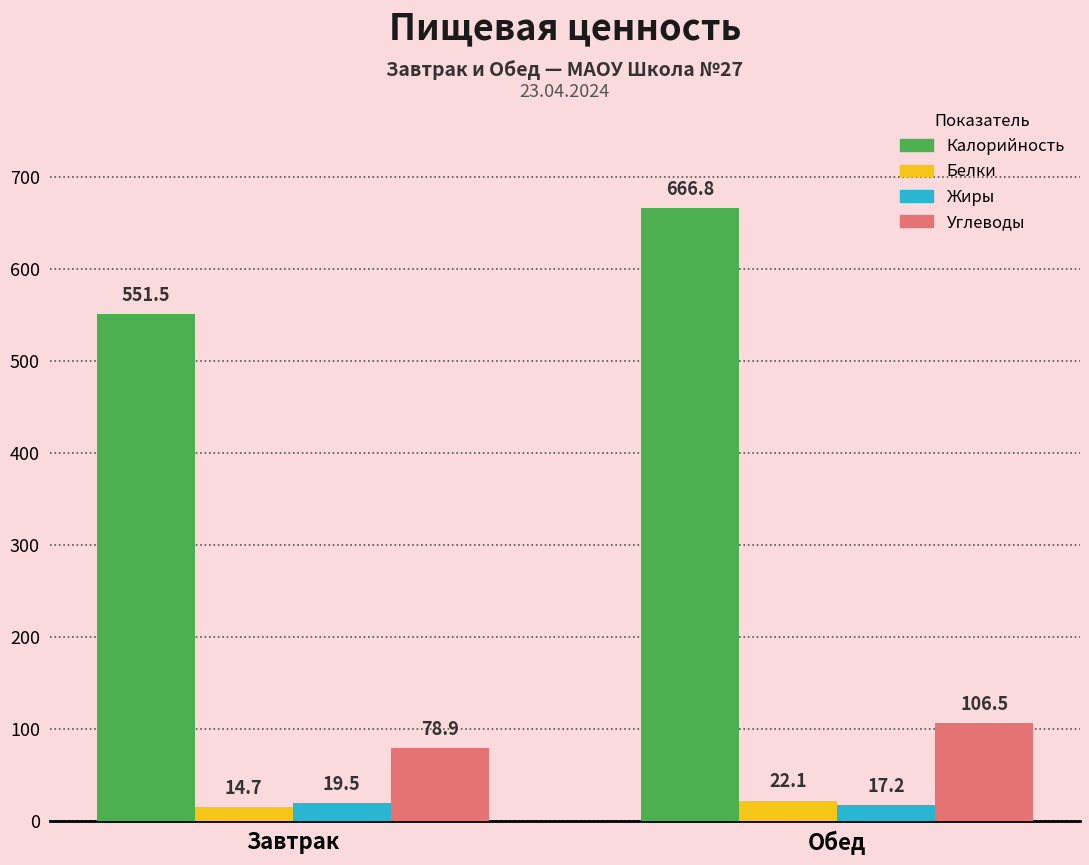

What position from the left is Обед?

2